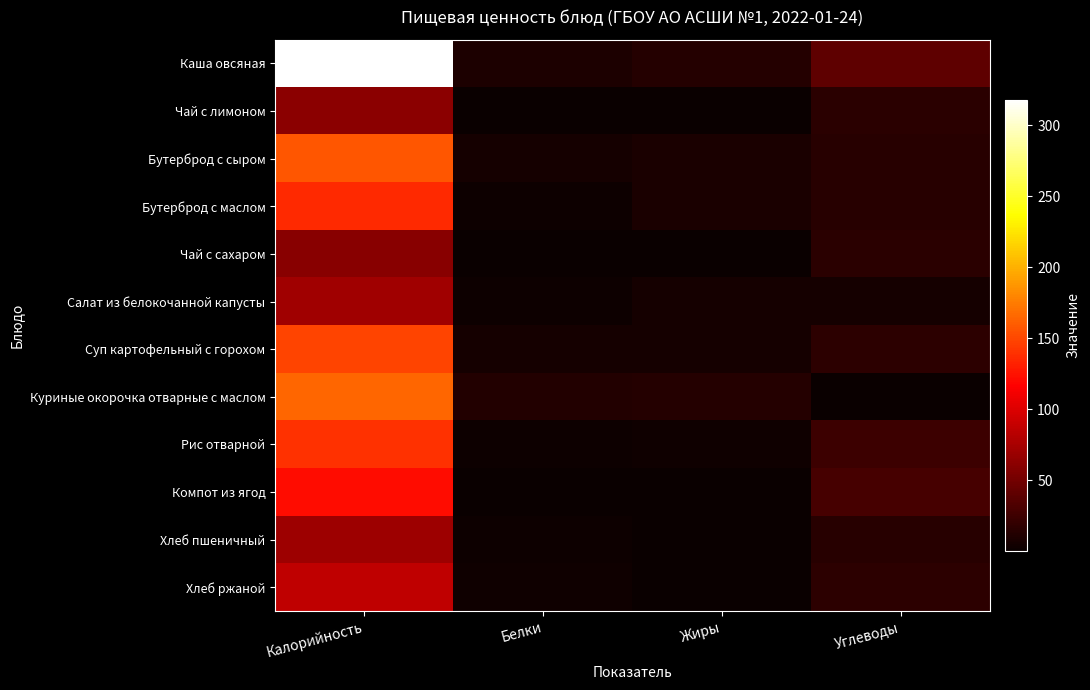

Reading right to left, extract all data points from this chart.

Каша овсяная: Углеводы=40.2	Жиры=13.4	Белки=9.0	Калорийность=318.0
Чай с лимоном: Углеводы=15.2	Жиры=0.0	Белки=0.1	Калорийность=62.0
Бутерброд с сыром: Углеводы=14.8	Жиры=8.3	Белки=5.8	Калорийность=157.0
Бутерброд с маслом: Углеводы=14.9	Жиры=7.5	Белки=2.4	Калорийность=136.0
Чай с сахаром: Углеводы=15.0	Жиры=0.0	Белки=0.1	Калорийность=60.0
Салат из белокочанной капусты: Углеводы=5.2	Жиры=5.1	Белки=1.3	Калорийность=71.5
Суп картофельный с горохом: Углеводы=16.5	Жиры=5.3	Белки=5.5	Калорийность=148.2
Куриные окорочка отварные с маслом: Углеводы=0.2	Жиры=12.9	Белки=11.7	Калорийность=164.0
Рис отварной: Углеводы=24.5	Жиры=3.6	Белки=2.4	Калорийность=139.8
Компот из ягод: Углеводы=28.9	Жиры=0.2	Белки=0.5	Калорийность=122.6
Хлеб пшеничный: Углеводы=14.5	Жиры=0.3	Белки=2.4	Калорийность=70.2
Хлеб ржаной: Углеводы=16.7	Жиры=0.6	Белки=3.3	Калорийность=86.9